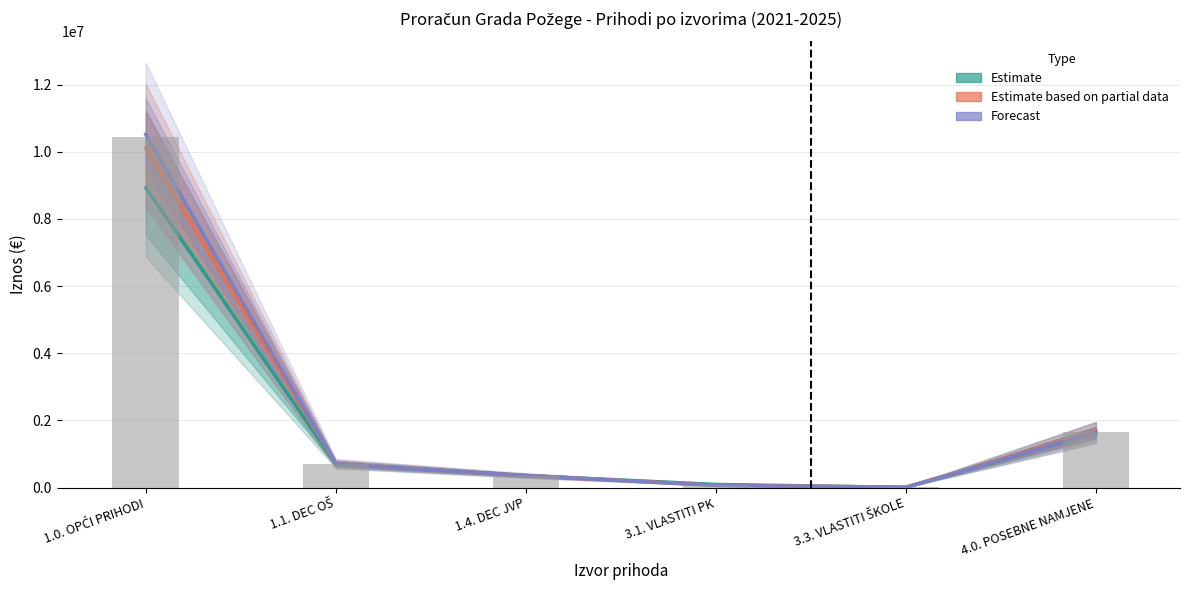

What is the label of the 2nd bar from the left?

1.1. DEC OŠ